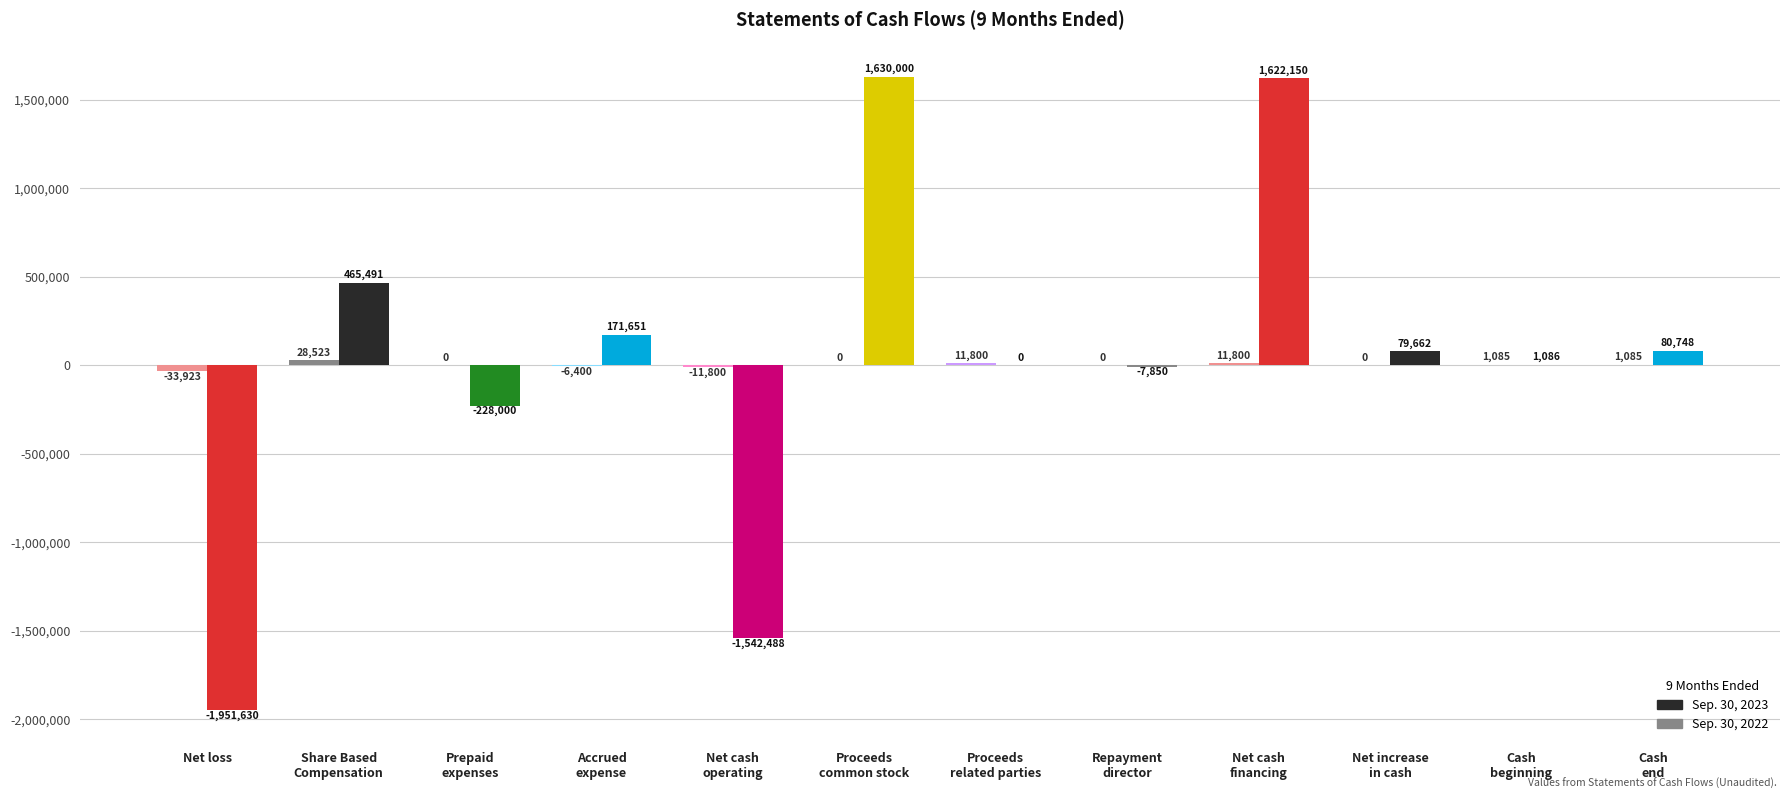

How many groups of bars are there?

12